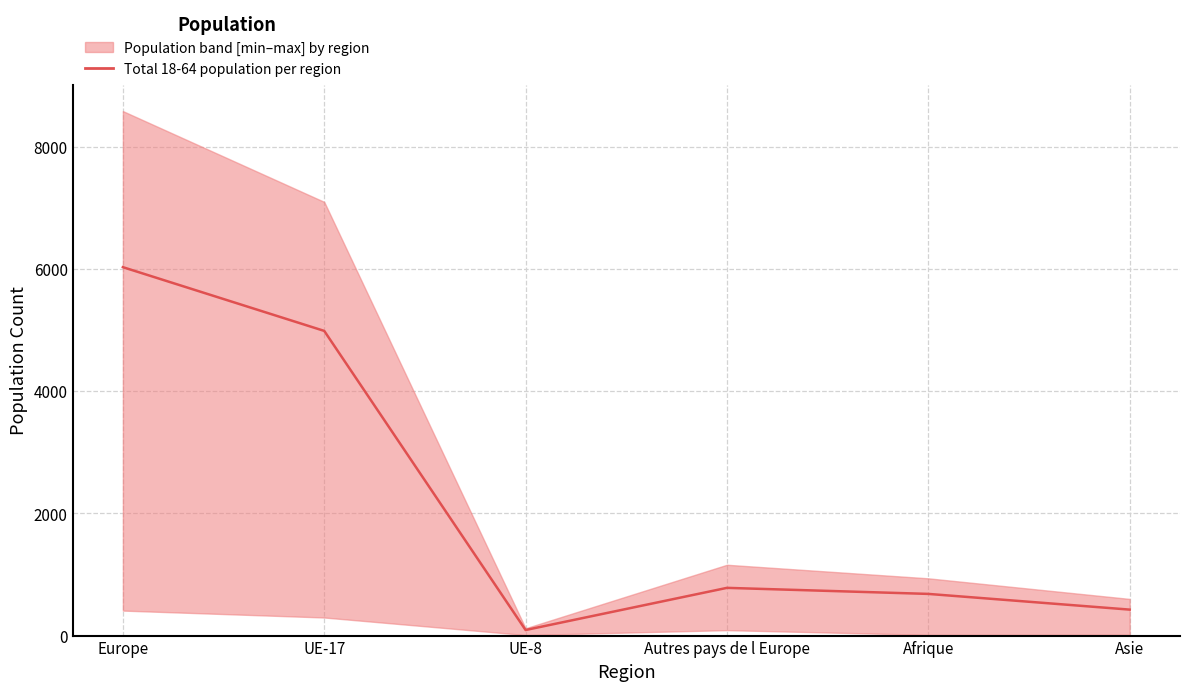

What is the value of the 3rd point from the left?

91